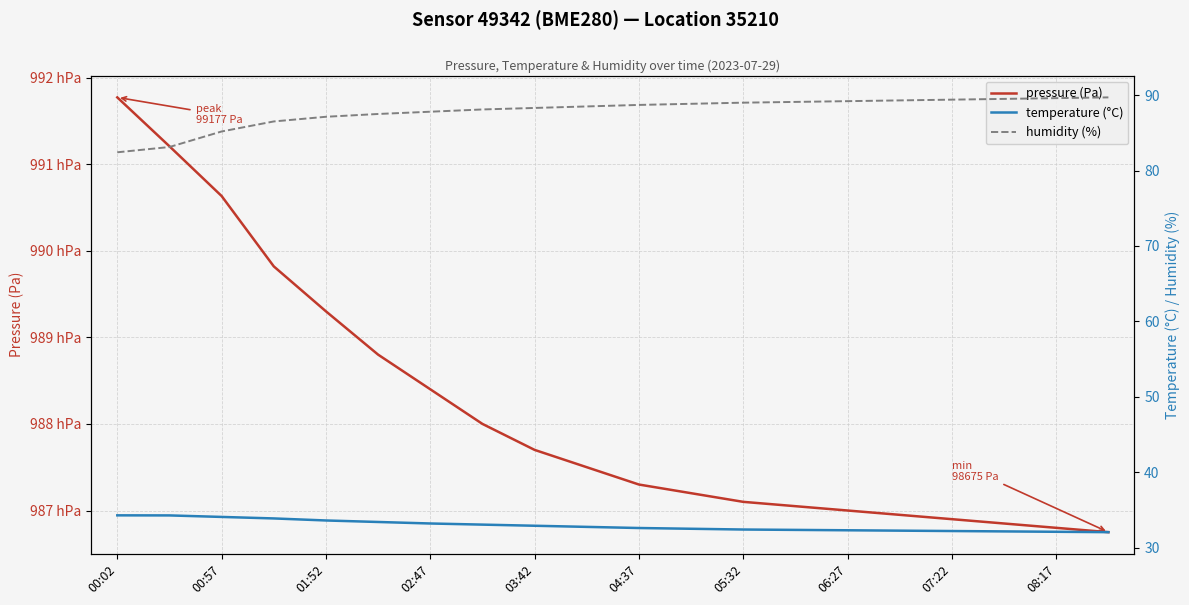

Does the chart have visible grid lines?

Yes